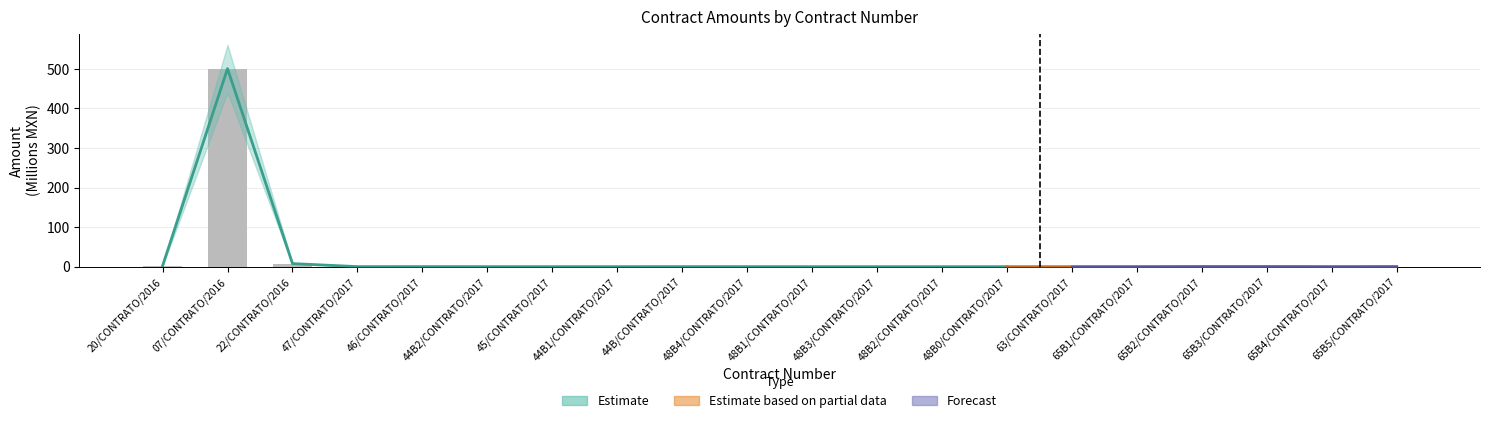

The chart shows a value of 0.1 at 48B0/CONTRATO/2017. True or false?

False